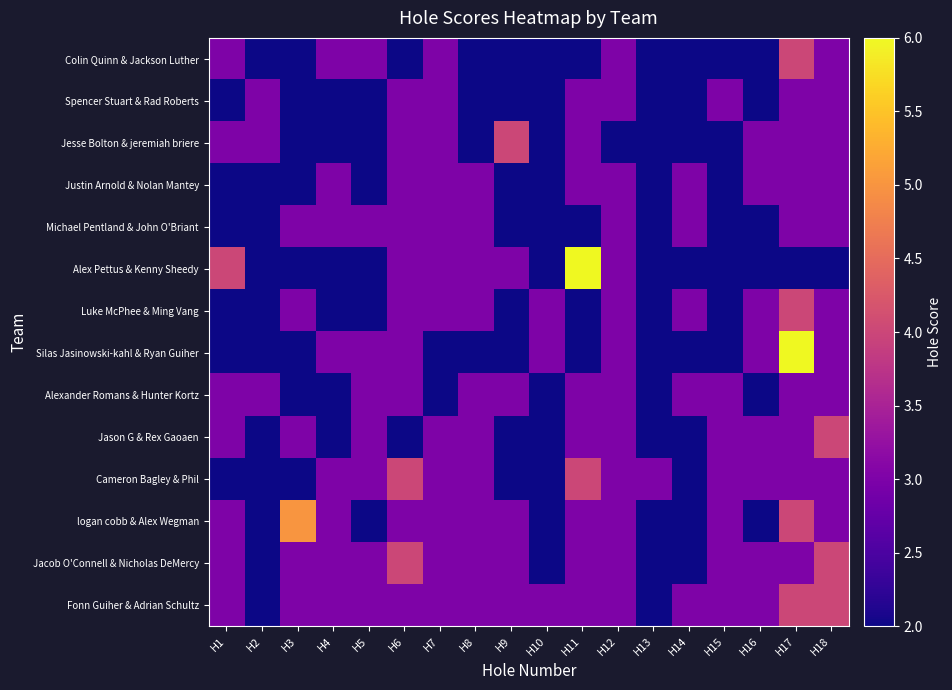

Which series has the largest range (max minus min)?

Alex Pettus & Kenny Sheedy